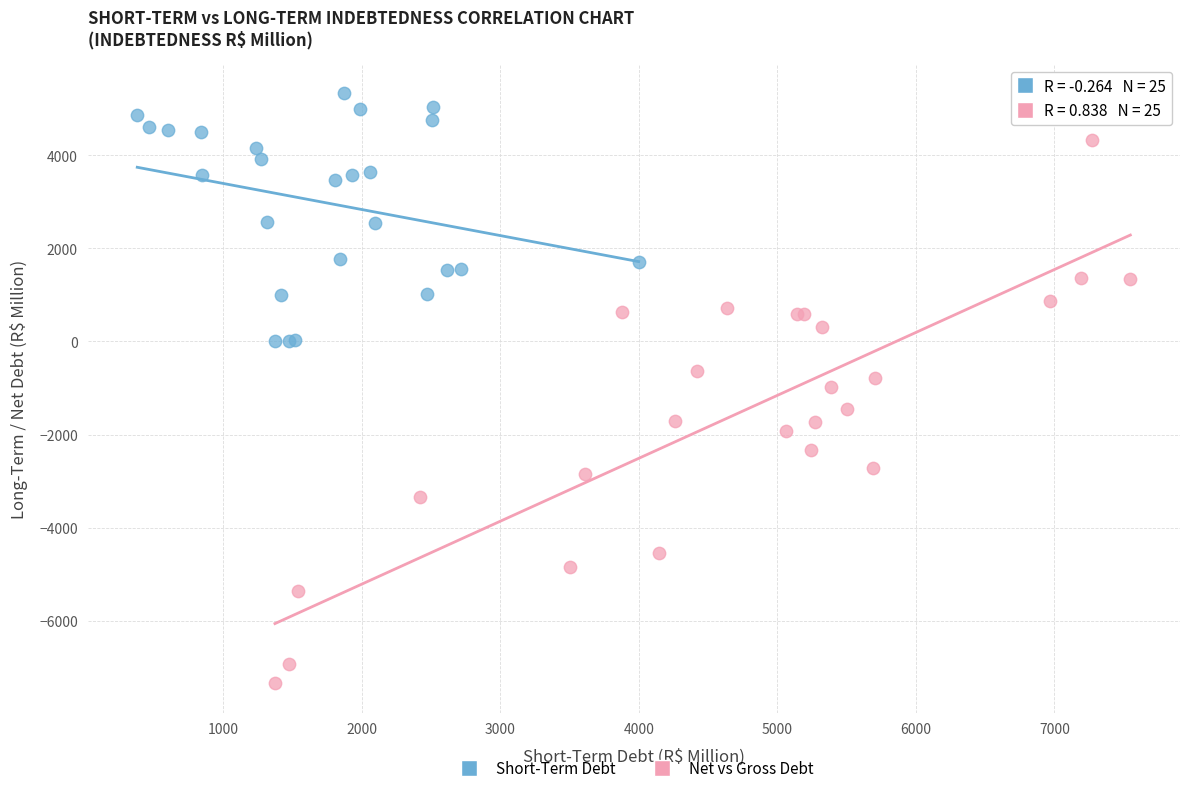

Which series contains the highest Y value?

Short-Term Debt